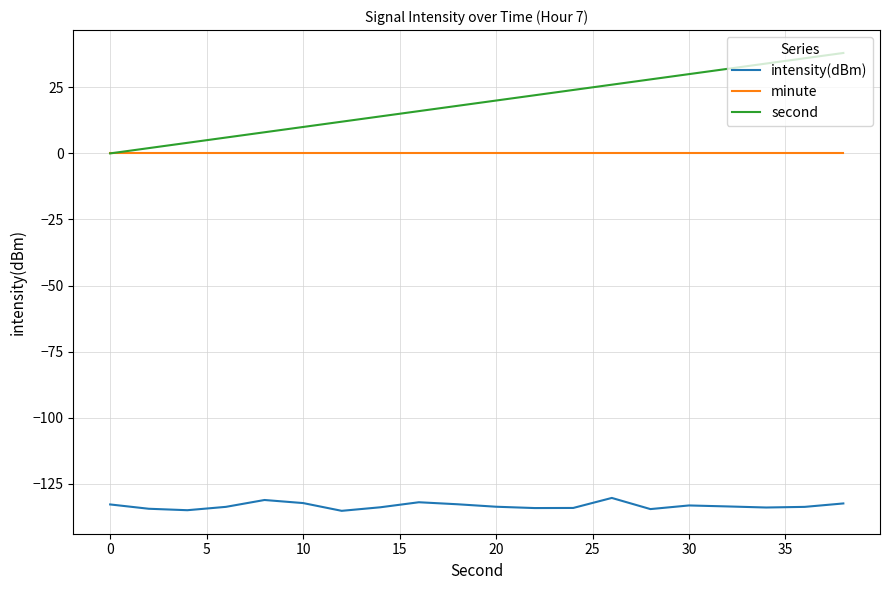

List the series in order of their peak value, lowest first.

intensity(dBm), minute, second